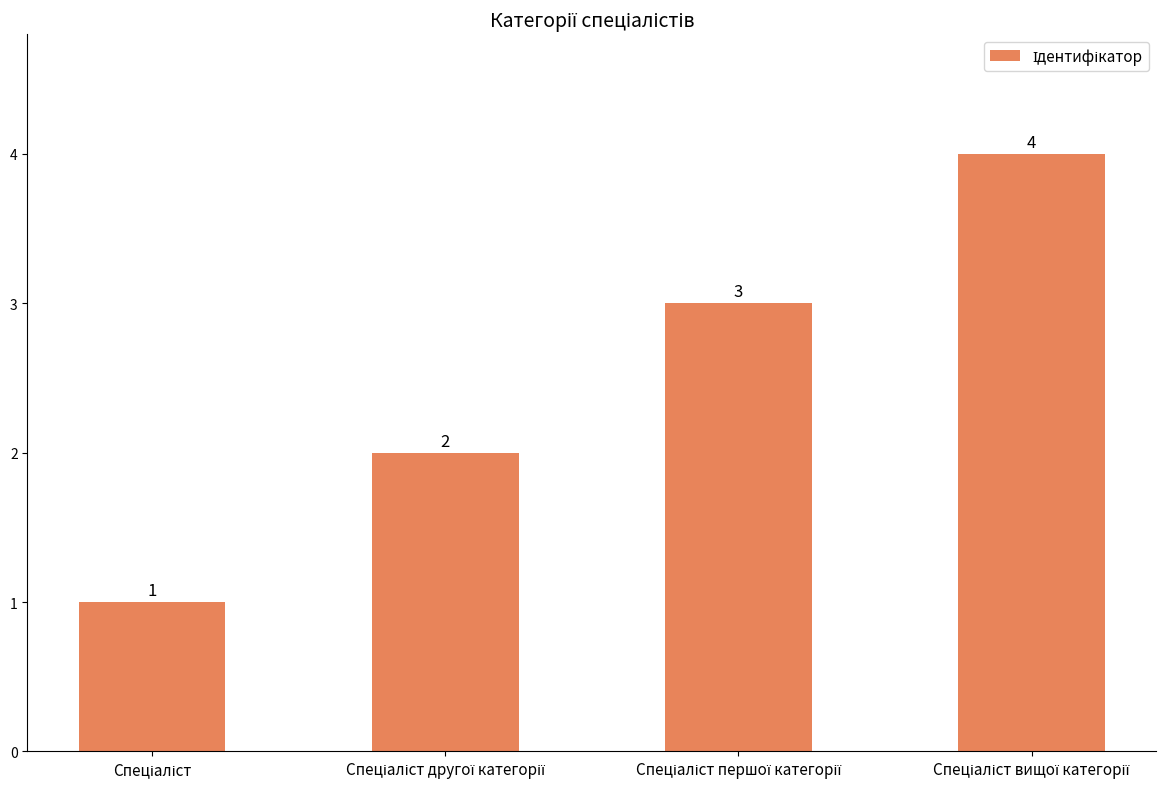

What is the maximum value shown in the chart?

4